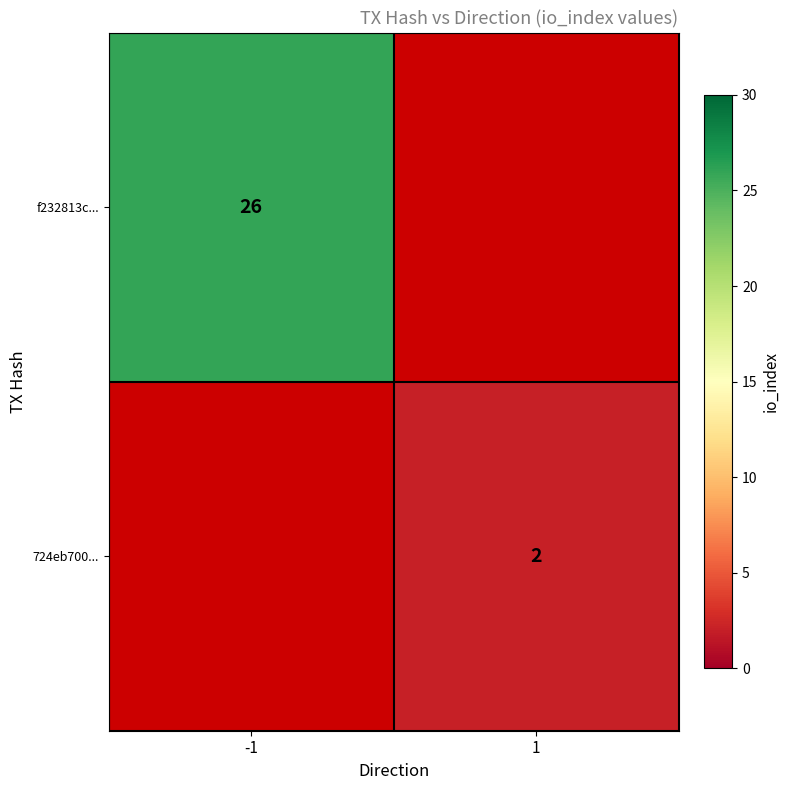

True or false: f232813c... has a value of 17.4 at -1.

False